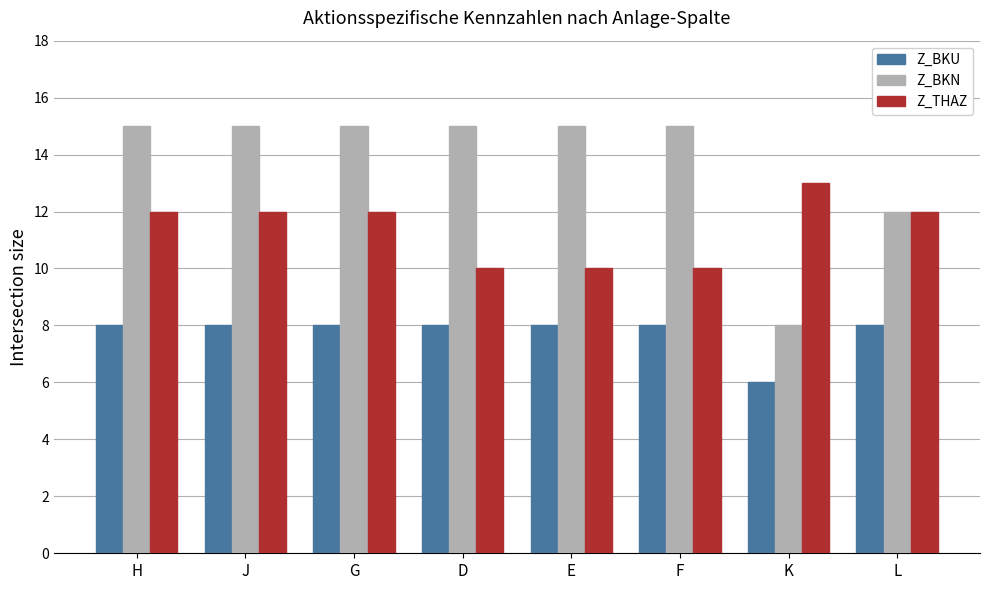

Is it true that Z_BKN equals 15 at E?

True